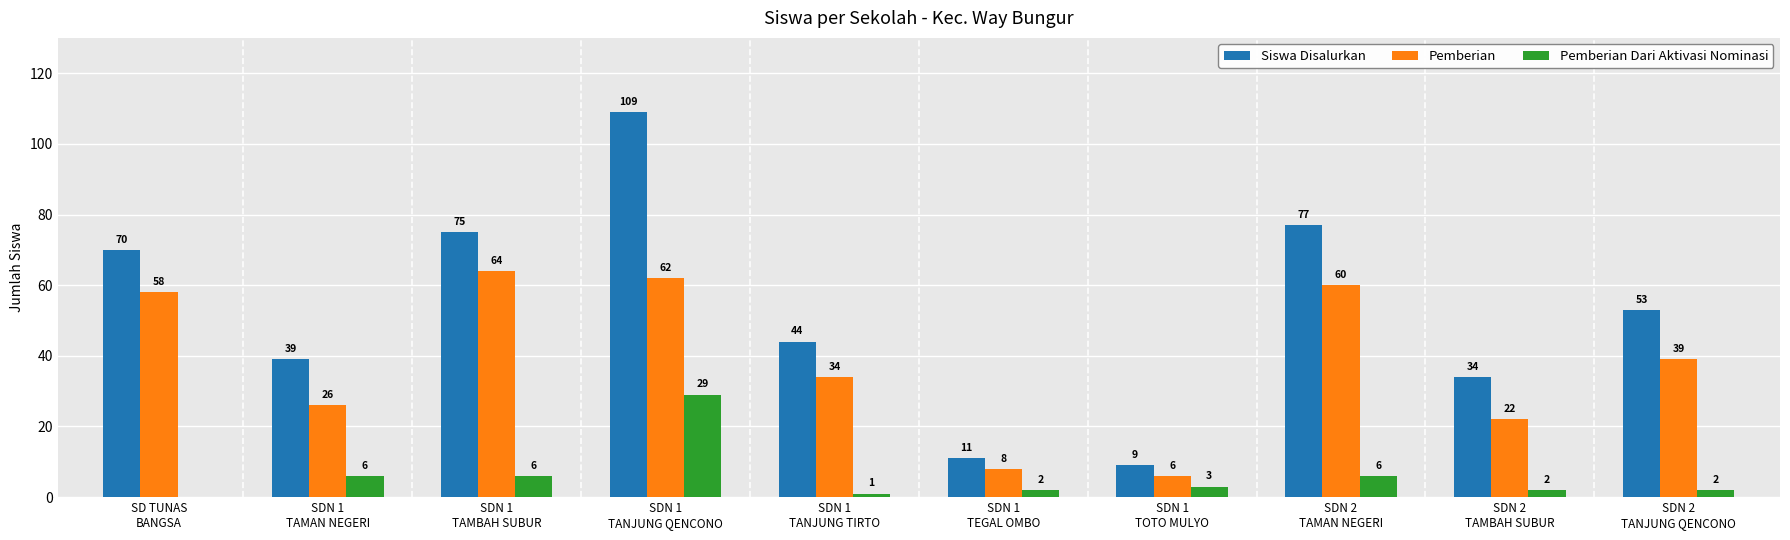

Is it true that Pemberian equals 62 at SDN 1
TANJUNG QENCONO?

True